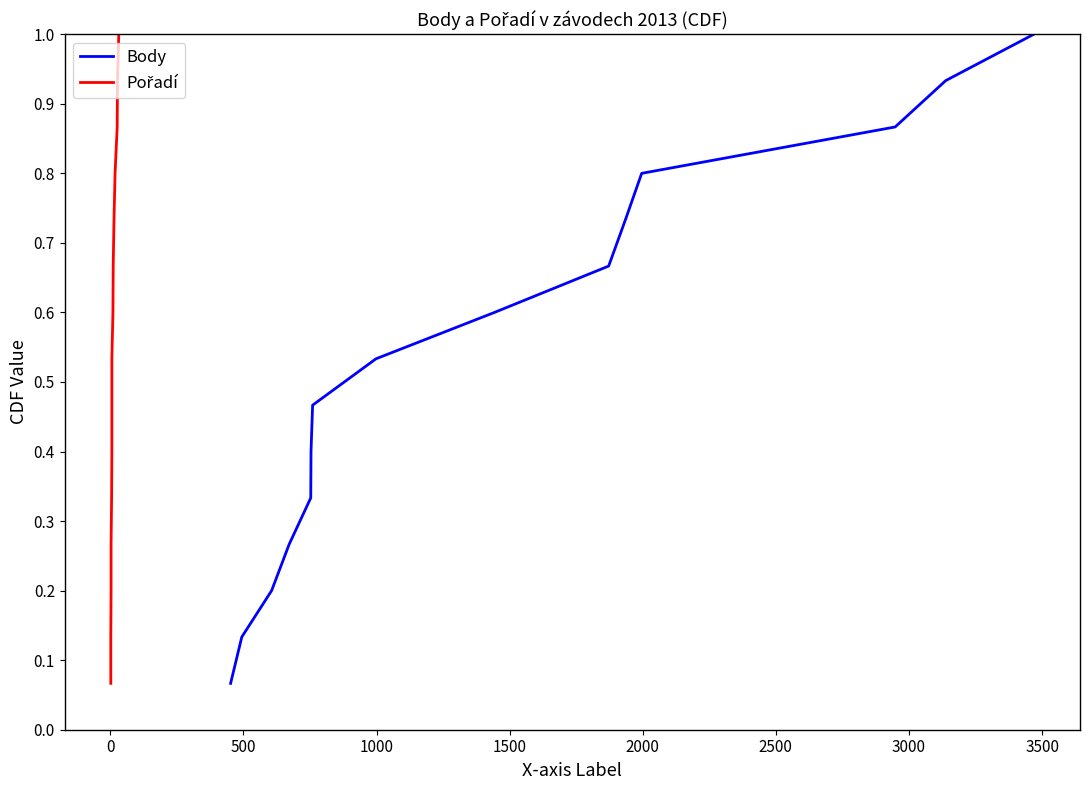

How many series are shown in this chart?

2